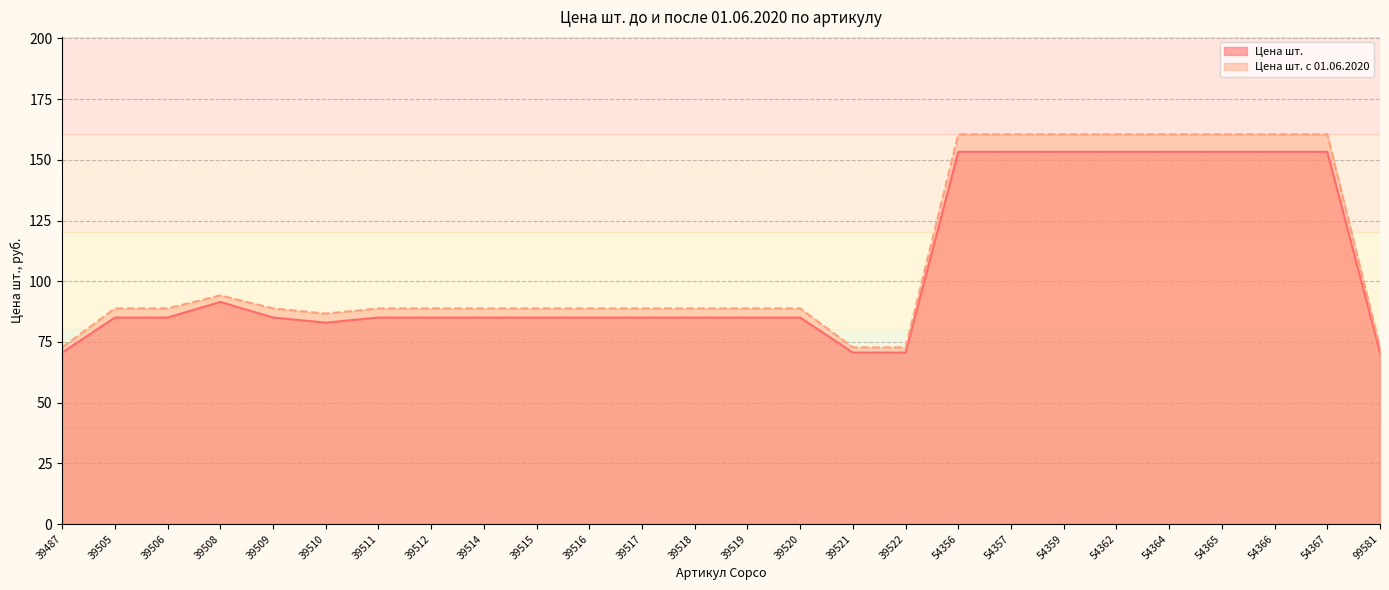

Is it true that Цена шт. equals 85.0 at 39506?

True